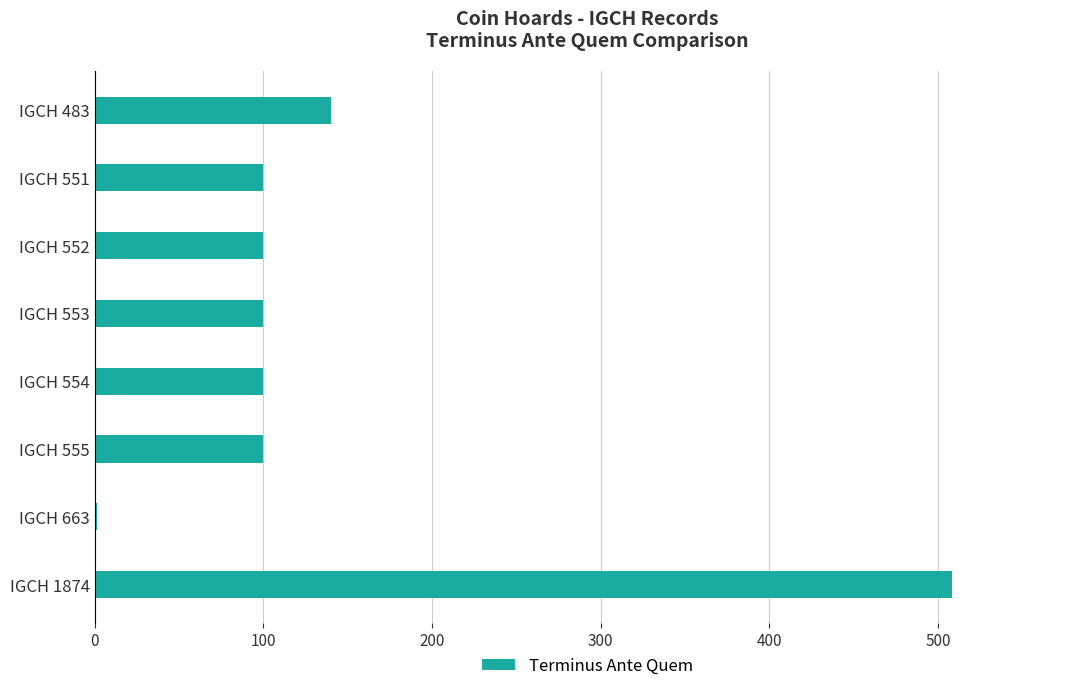

What is the maximum value shown in the chart?

508